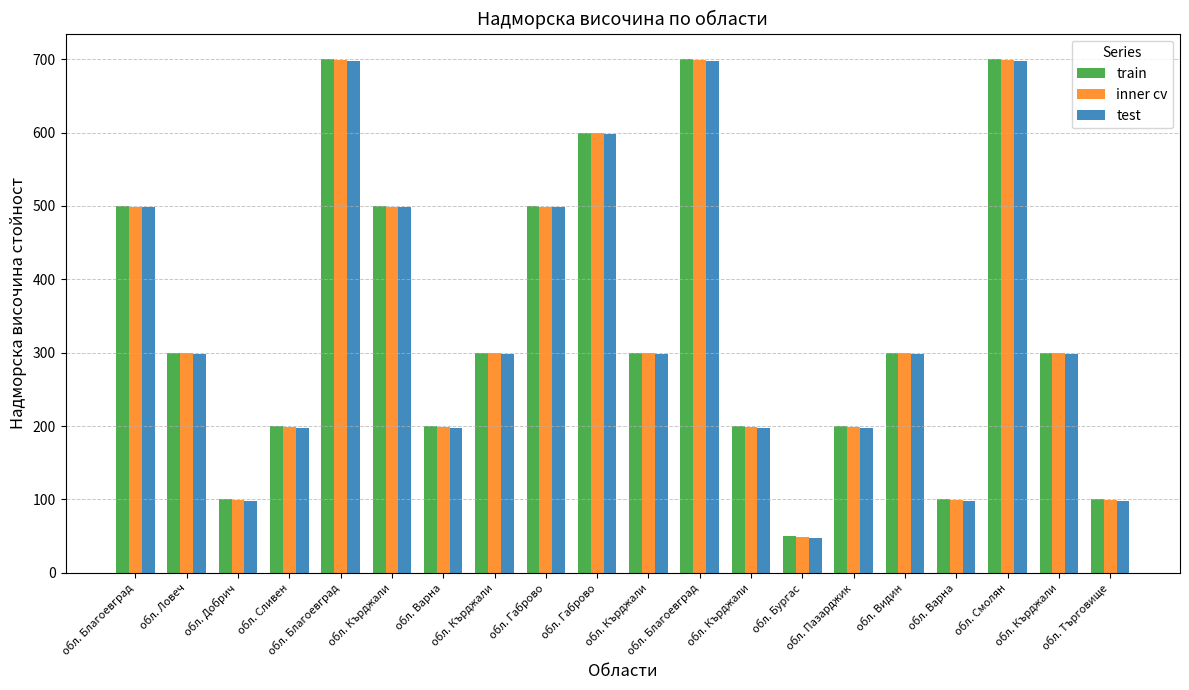

What is the value of the train bar at the 11th from the left?

500